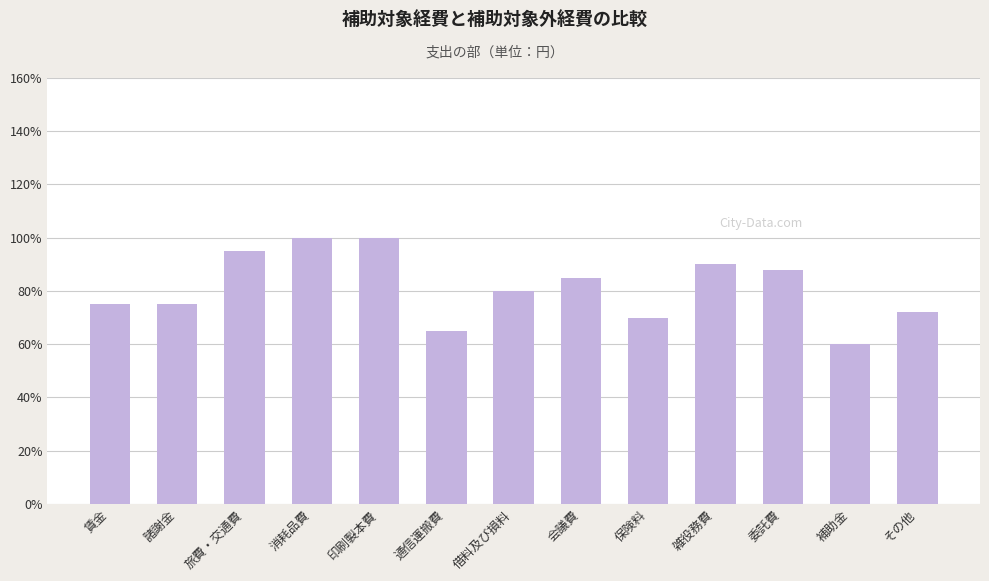

Is it true that the value at その他 is 36?

False